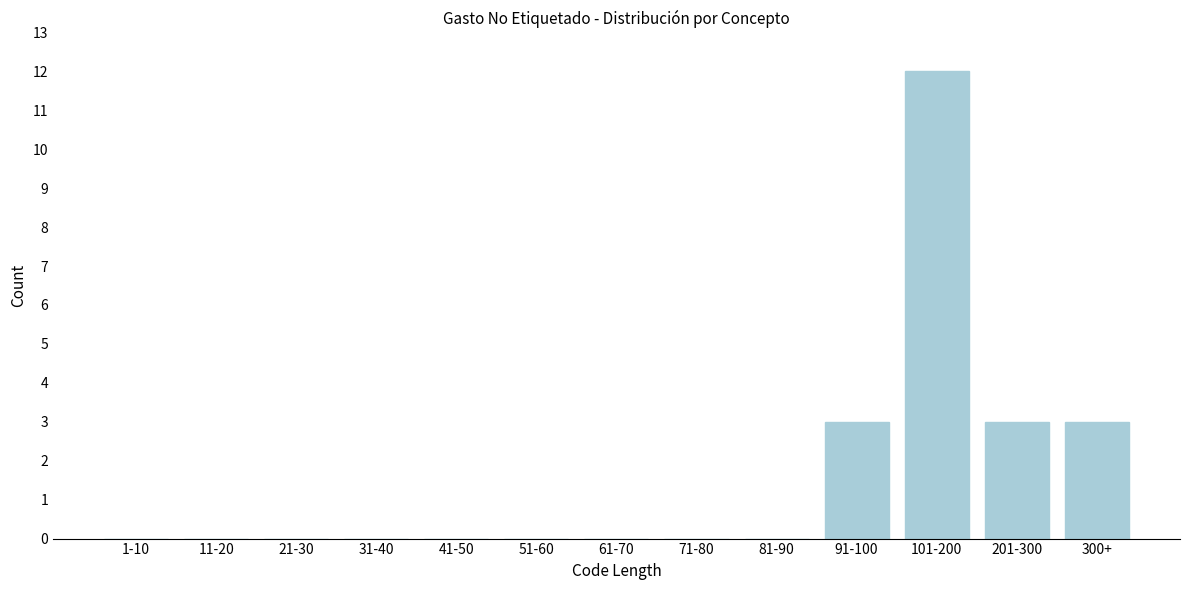

Reading left to right, transcribe all the data shown in this chart.

1-10=0	11-20=0	21-30=0	31-40=0	41-50=0	51-60=0	61-70=0	71-80=0	81-90=0	91-100=3	101-200=12	201-300=3	300+=3